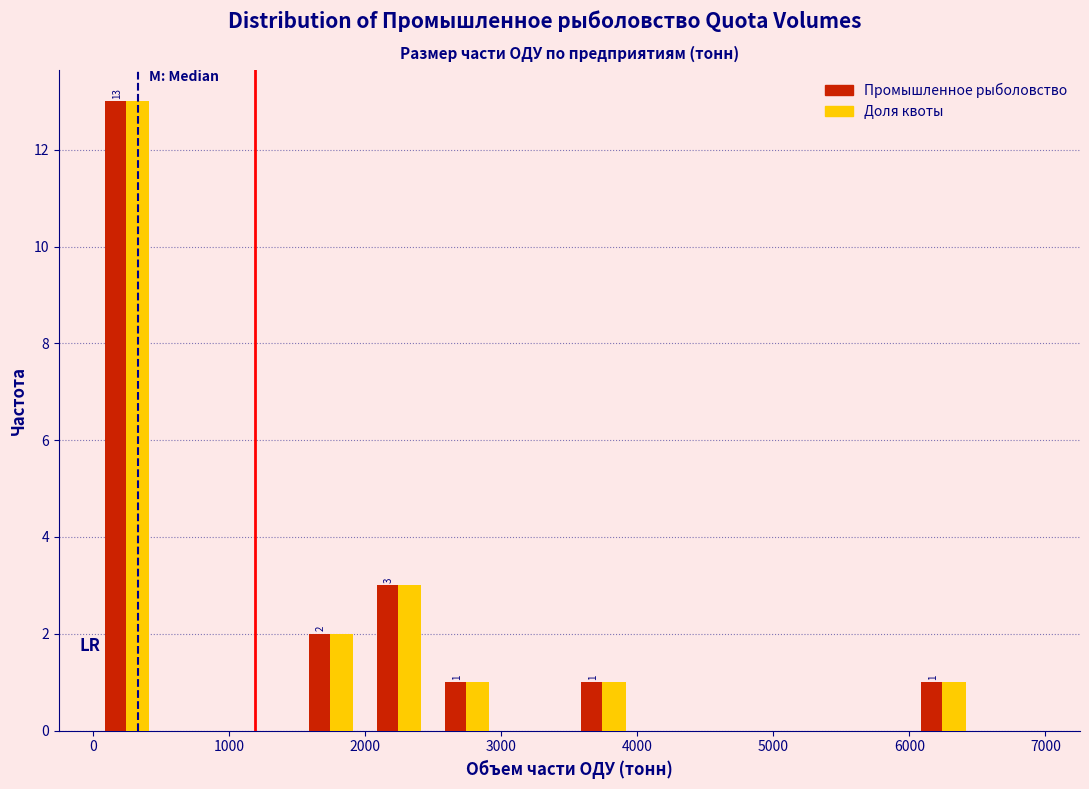

In the Доля квоты series, which range on the x-axis has the tallest bar?

0 to 500